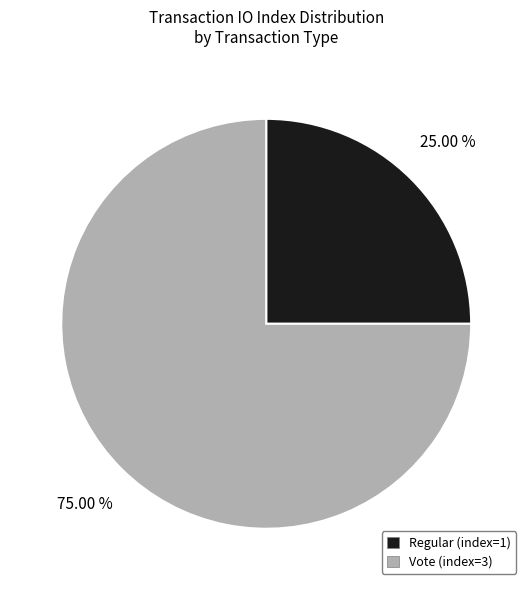

To the nearest percent, what is the average slice percentage?

50%